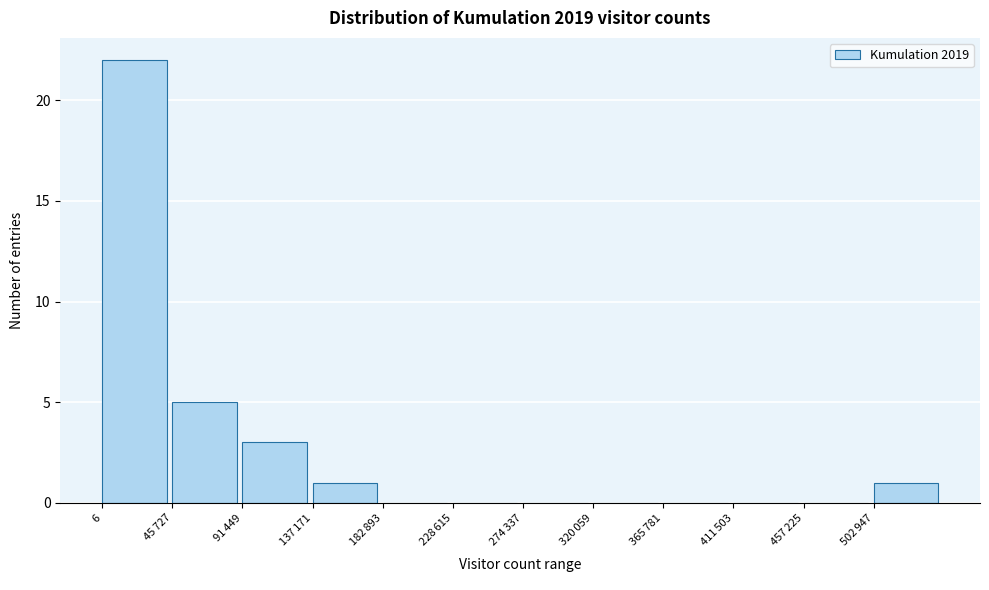

Which category has the highest value across all series?

6